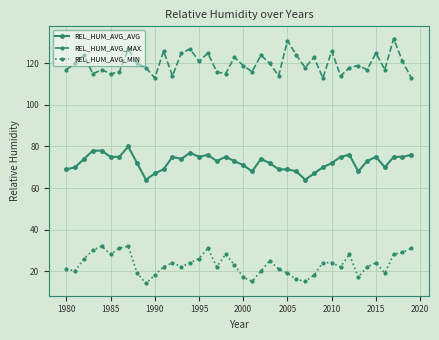

True or false: REL_HUM_AVG_AVG and REL_HUM_AVG_MIN cross at least once.

False